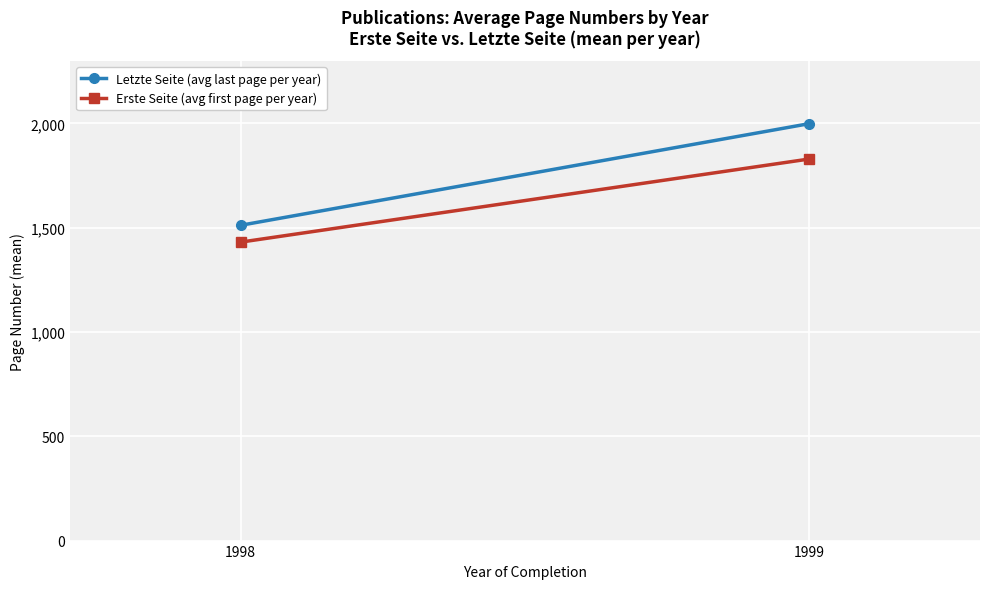

What is the difference between the maximum and minimum values in the Erste Seite (avg first page per year) series?

398.5